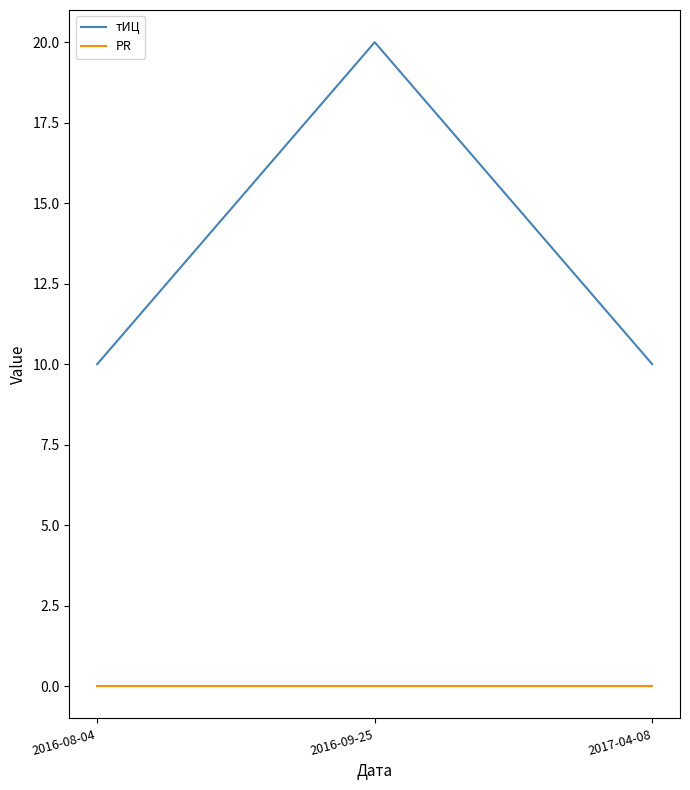

How many lines are shown in the chart?

2